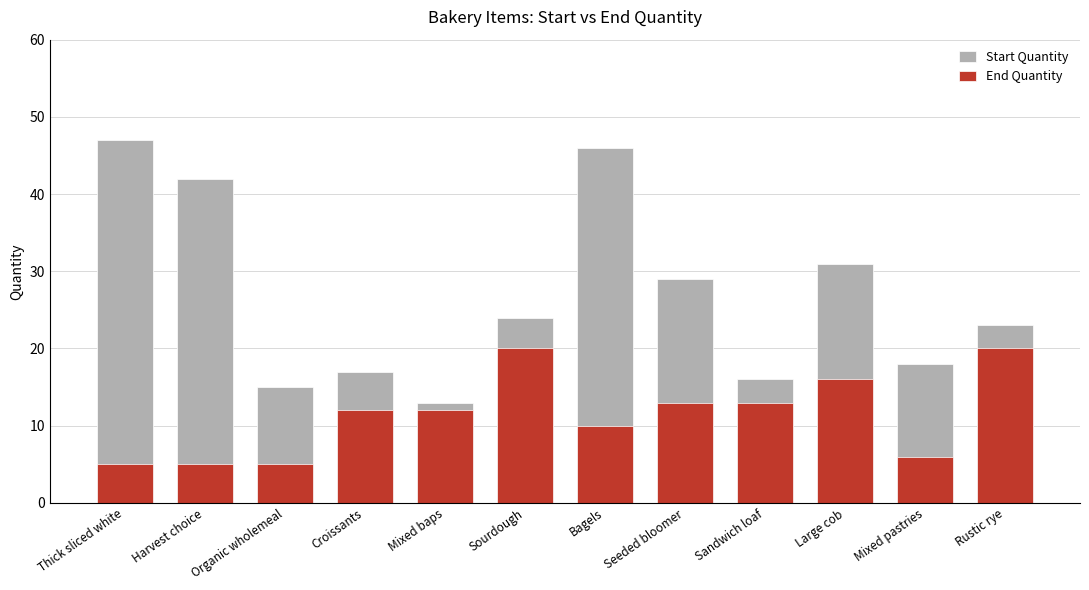

List the labels in order of End Quantity value, largest first.

Sourdough, Rustic rye, Large cob, Seeded bloomer, Sandwich loaf, Croissants, Mixed baps, Bagels, Mixed pastries, Thick sliced white, Harvest choice, Organic wholemeal